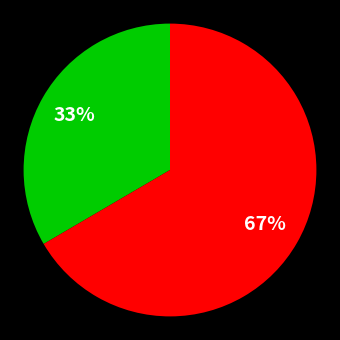

Does any single category account for the majority?

Yes